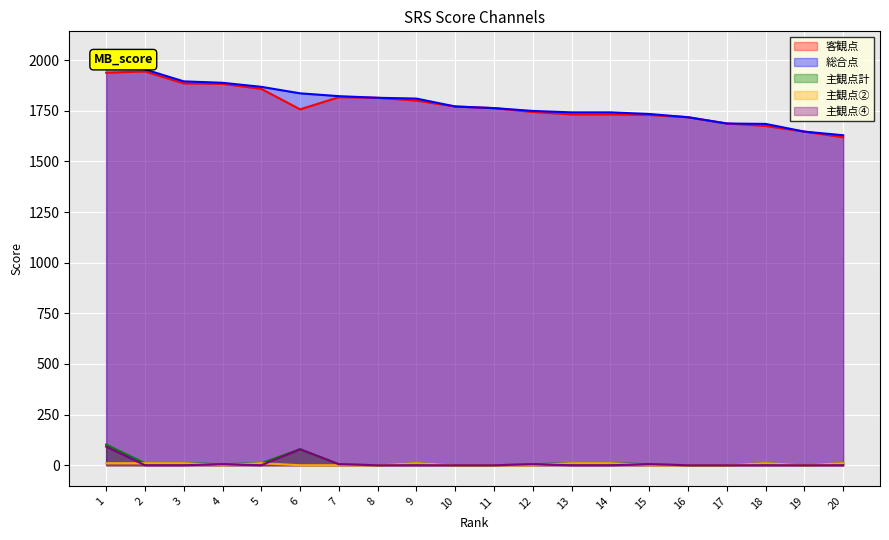

Which series has the widest spread of values?

総合点